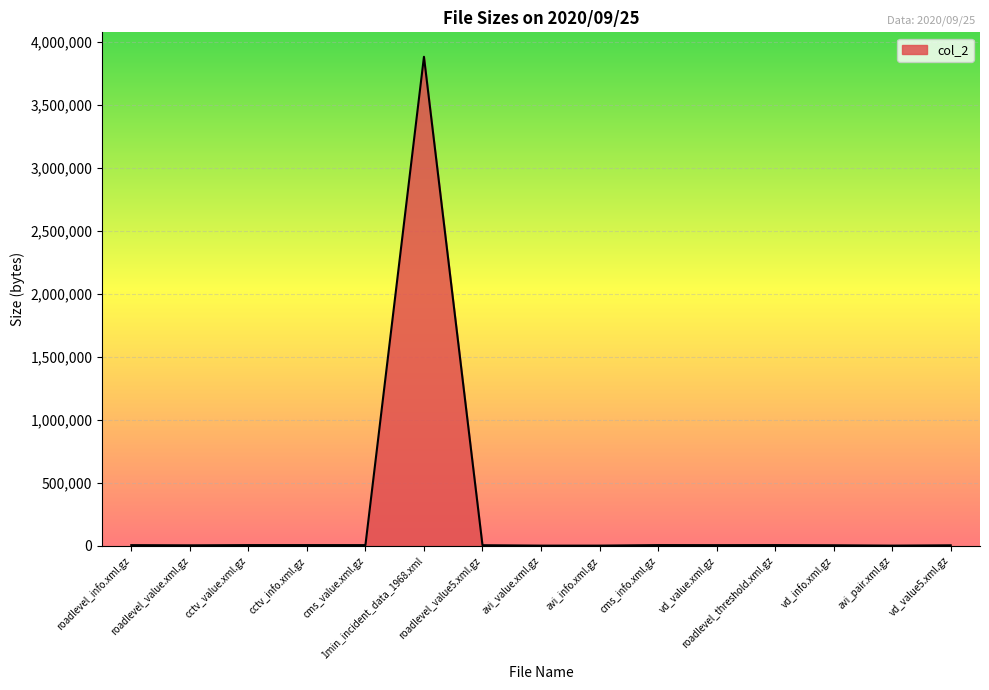

What is the difference between the maximum and minimum values?

3883237